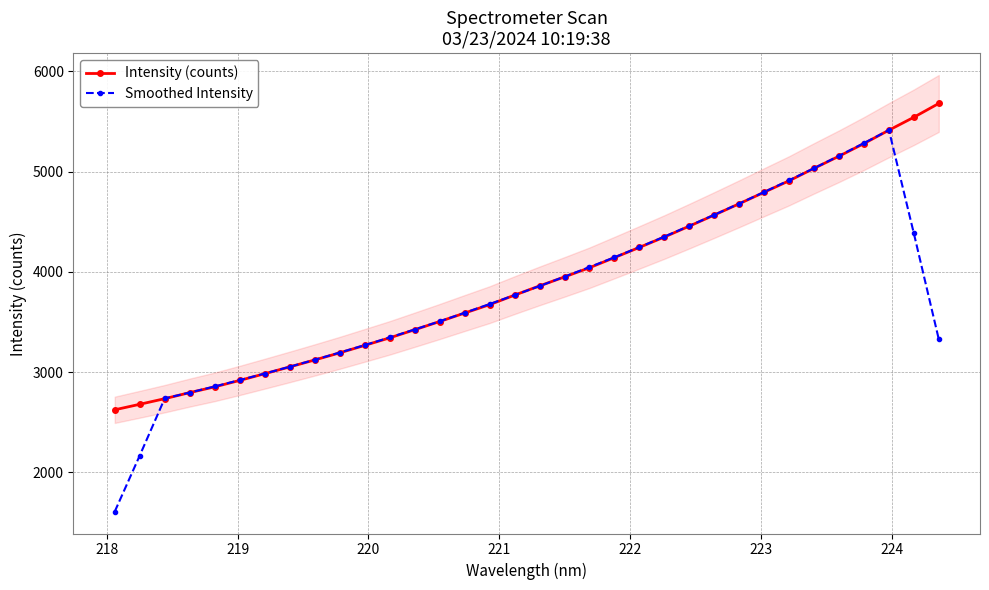

Which series ends up on top after the final intersection of Smoothed Intensity and Intensity (counts)?

Intensity (counts)